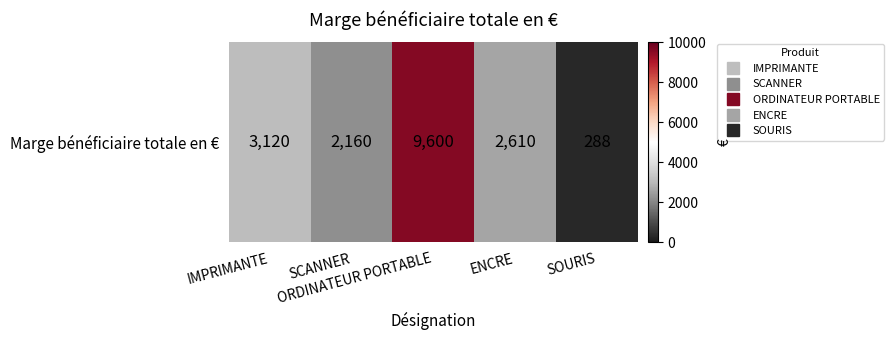

List the labels in order of value, smallest first.

SOURIS, SCANNER, ENCRE, IMPRIMANTE, ORDINATEUR PORTABLE